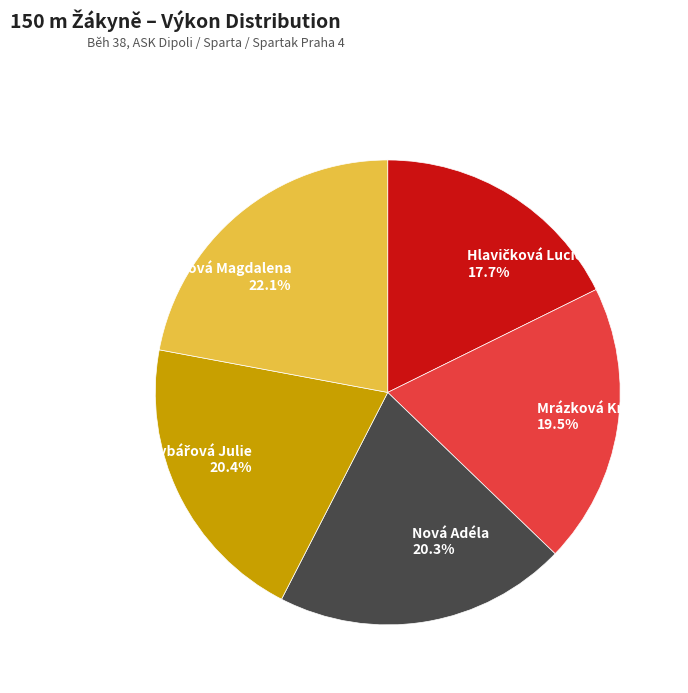

Approximately how many times larger is the value at Nováková Magdalena compared to Nová Adéla?

1.1